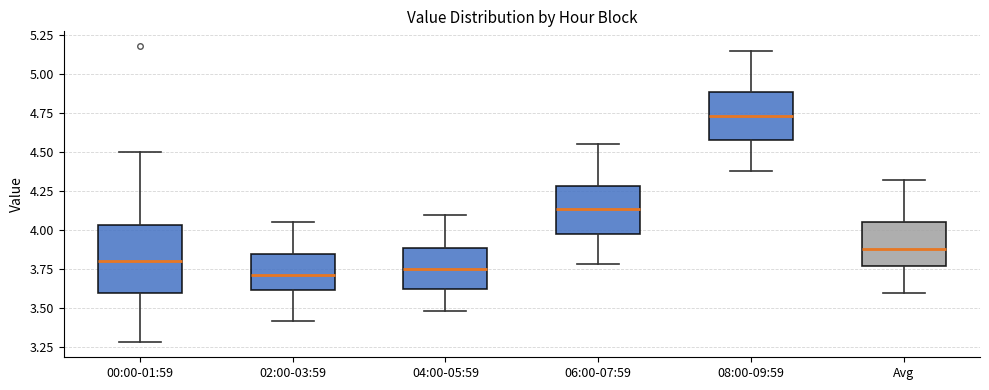

Reading left to right, transcribe this box plot: for each box, give where its median line is, the range the box spans, and where its two whiskers end, as read against the y-axis. The values are not printed on the chart, so give them approximately, as read against the axis.

00:00-01:59: median 3.80, box 3.60 to 4.05, whiskers 3.30 to 4.50
02:00-03:59: median 3.70, box 3.60 to 3.85, whiskers 3.40 to 4.05
04:00-05:59: median 3.75, box 3.60 to 3.90, whiskers 3.50 to 4.10
06:00-07:59: median 4.15, box 3.95 to 4.30, whiskers 3.80 to 4.55
08:00-09:59: median 4.75, box 4.60 to 4.90, whiskers 4.40 to 5.15
Avg: median 3.90, box 3.75 to 4.05, whiskers 3.60 to 4.30